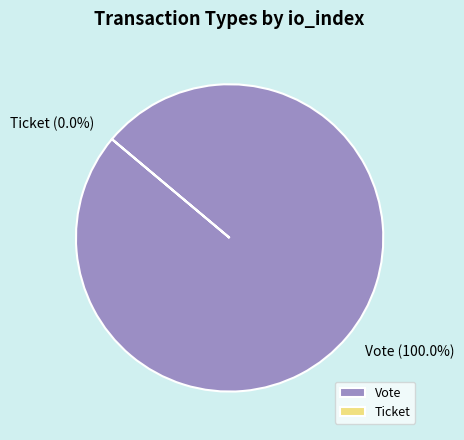

To the nearest percent, what portion does Vote represent?

100%